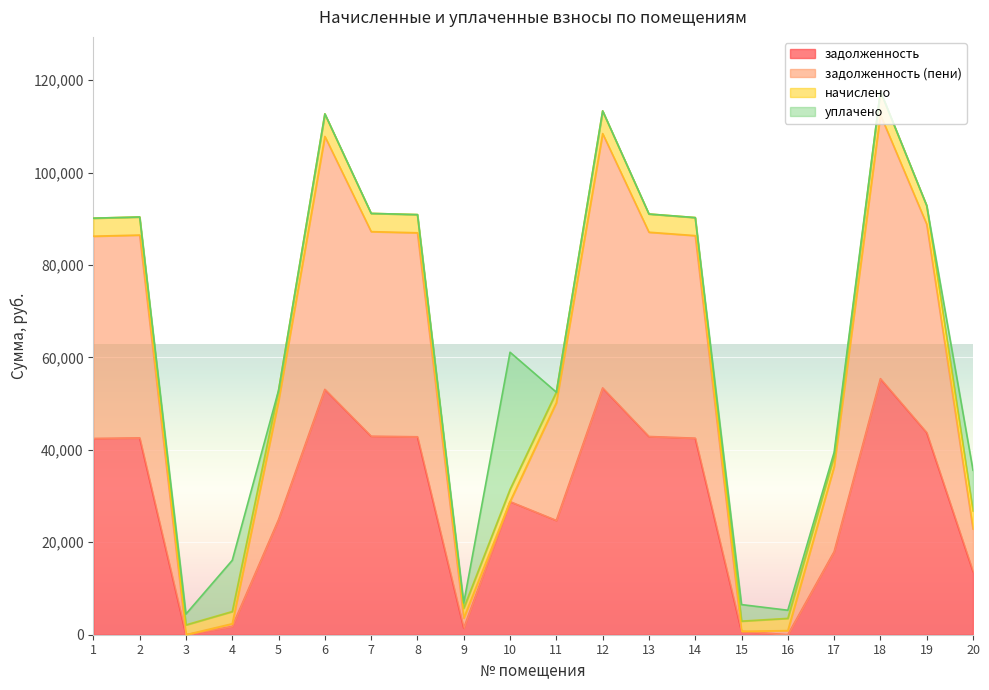

True or false: задолженность (пени) and задолженность intersect in this chart.

False